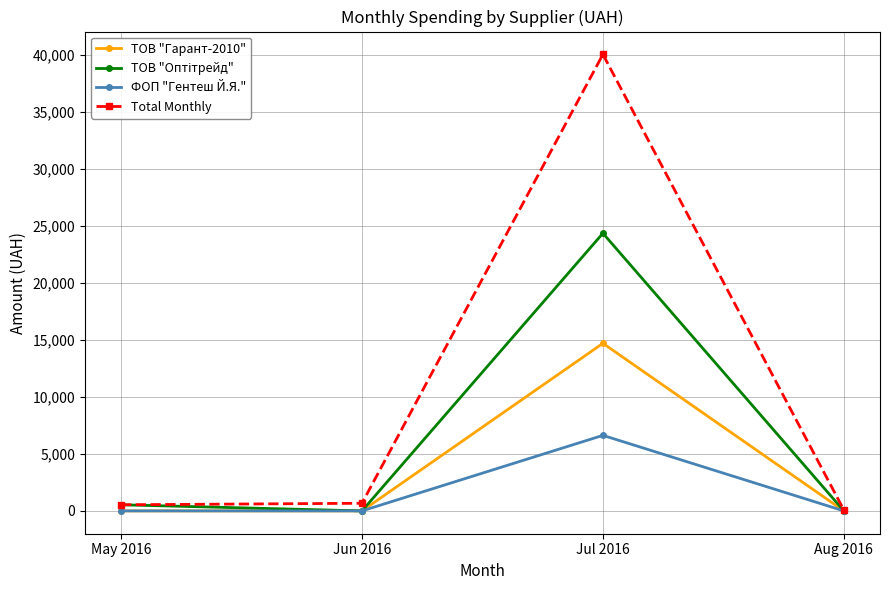

What is the label of the 2nd point from the right?

Jul 2016